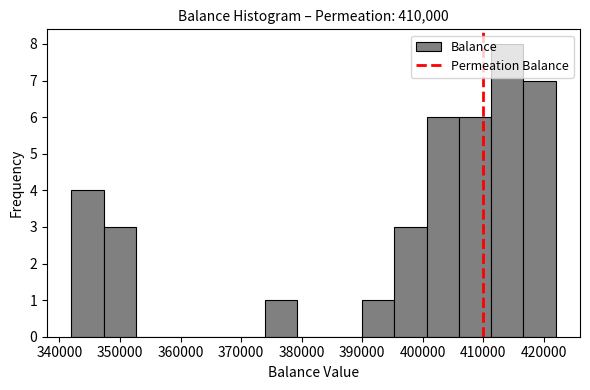

Reading left to right, list every bar in this chart as the range it spans on the x-axis followed by its height. Neither the bar edges nor the heights are printed on the chart, so give them approximately, as read against the axes.

342000 to 347000: 4
347000 to 353000: 3
353000 to 358000: 0
358000 to 363000: 0
363000 to 369000: 0
369000 to 374000: 0
374000 to 379000: 1
379000 to 385000: 0
385000 to 390000: 0
390000 to 395000: 1
395000 to 401000: 3
401000 to 406000: 6
406000 to 411000: 6
411000 to 417000: 8
417000 to 422000: 7